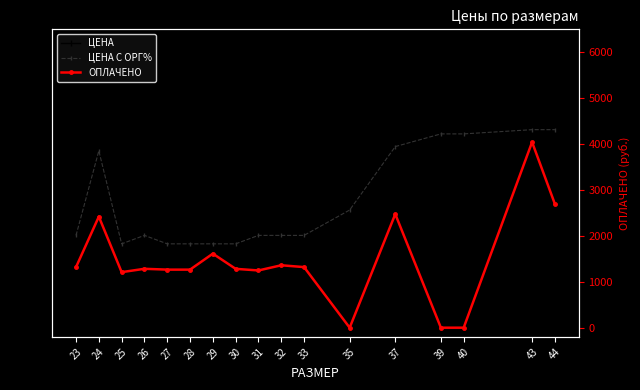

Reading right to left, list all the values displayed in this chart.

ЦЕНА: 0.5	0.5	0.5	0.5	0.5	0.3	0.2	0.2	0.2	0.2	0.2	0.2	0.2	0.2	0.2	0.4	0.2
ЦЕНА С ОРГ%: 0.5	0.5	0.5	0.5	0.5	0.3	0.3	0.3	0.3	0.2	0.2	0.2	0.2	0.3	0.2	0.5	0.3
ОПЛАЧЕНО: 2695.0	4043.0	0.0	0.0	2475.0	0.0	1320.0	1360.0	1247.0	1282.0	1613.0	1265.0	1265.0	1283.0	1210.0	2420.0	1320.0